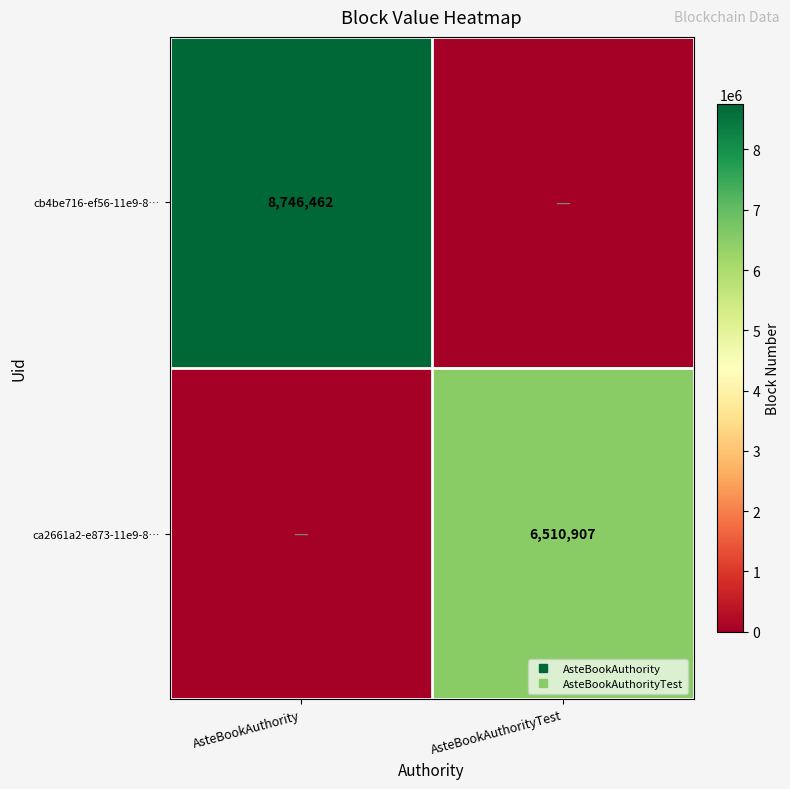

Which category has the highest value across all series?

AsteBookAuthority